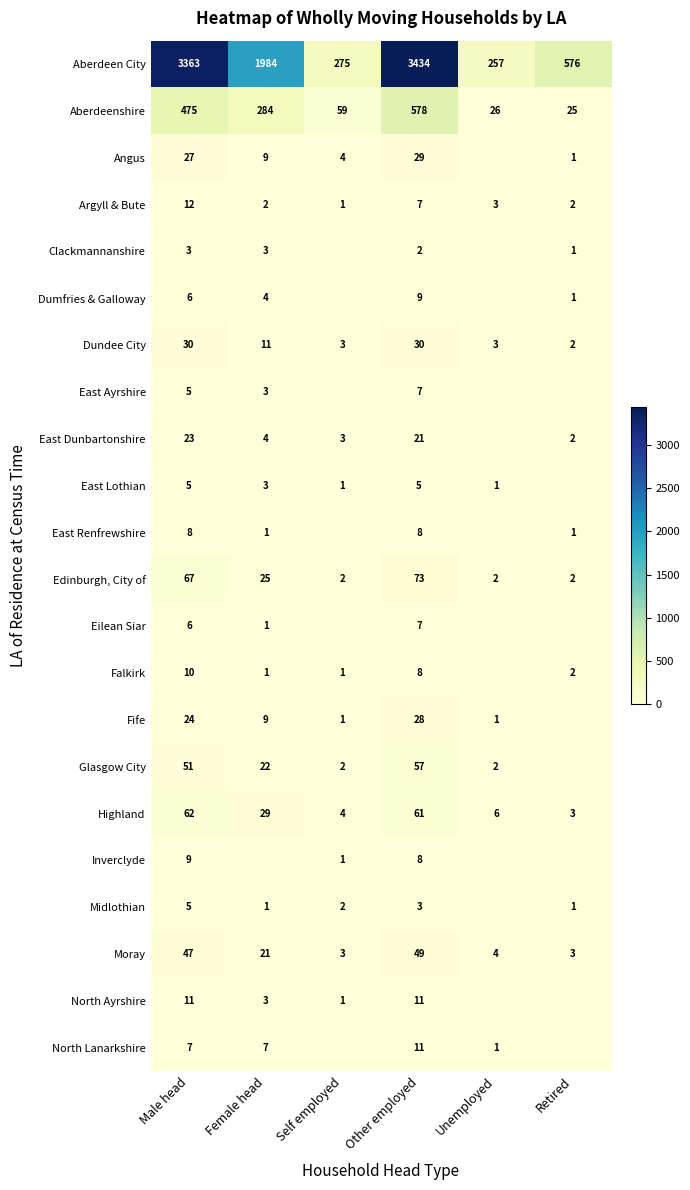

What is the total value across all series at Male head?

4256